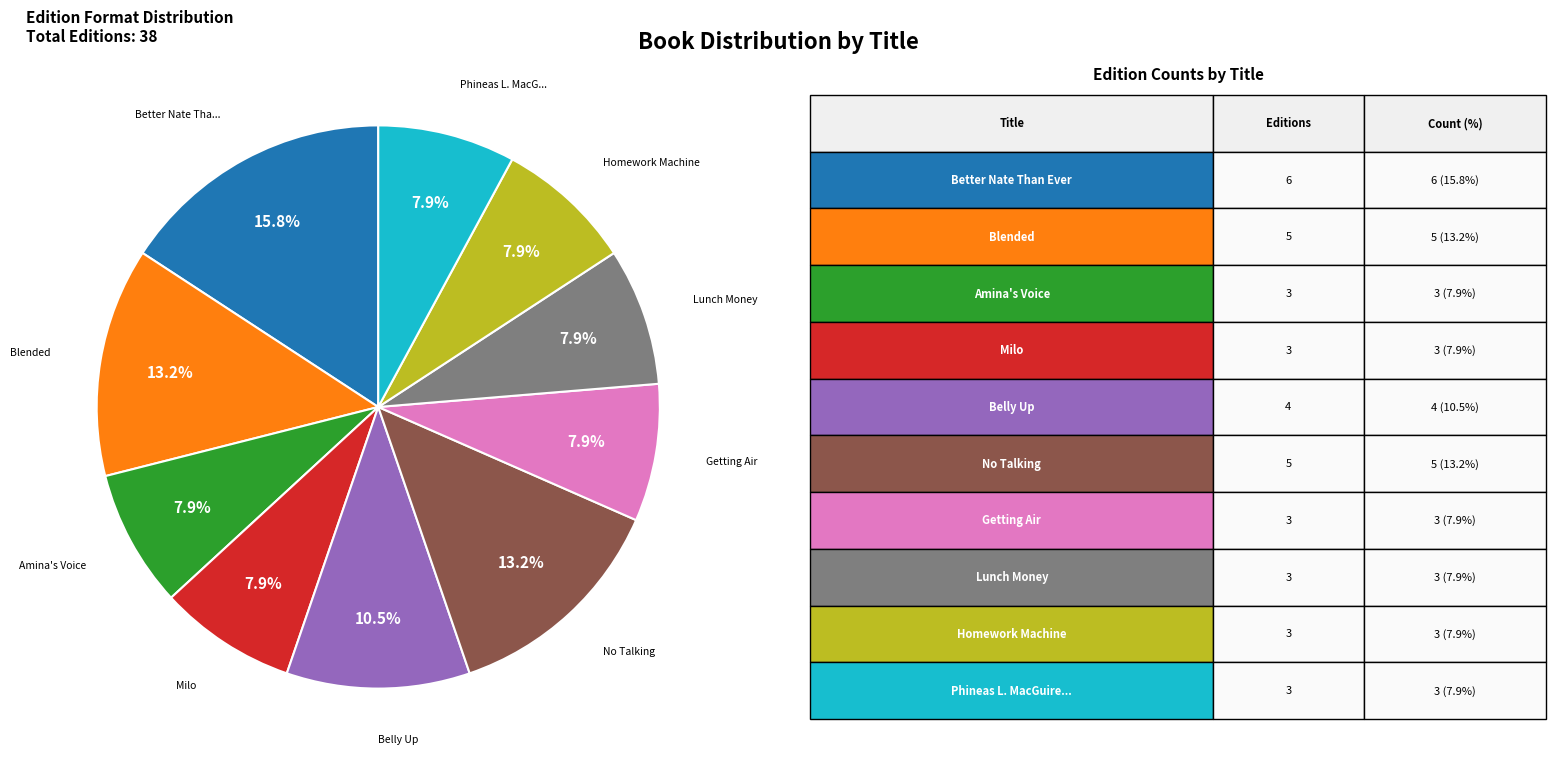

Count the number of slices in the pie.

10